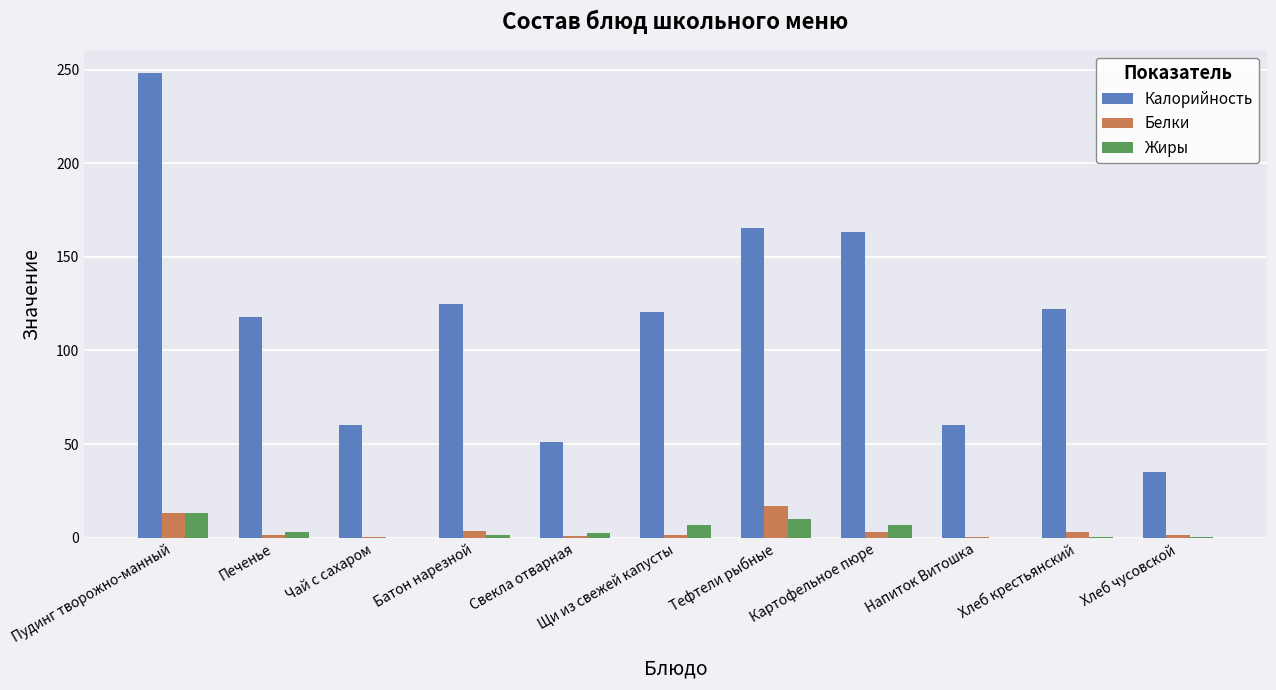

Is the value of Белки at Хлеб чусовской greater than the value of Калорийность at Щи из свежей капусты?

No